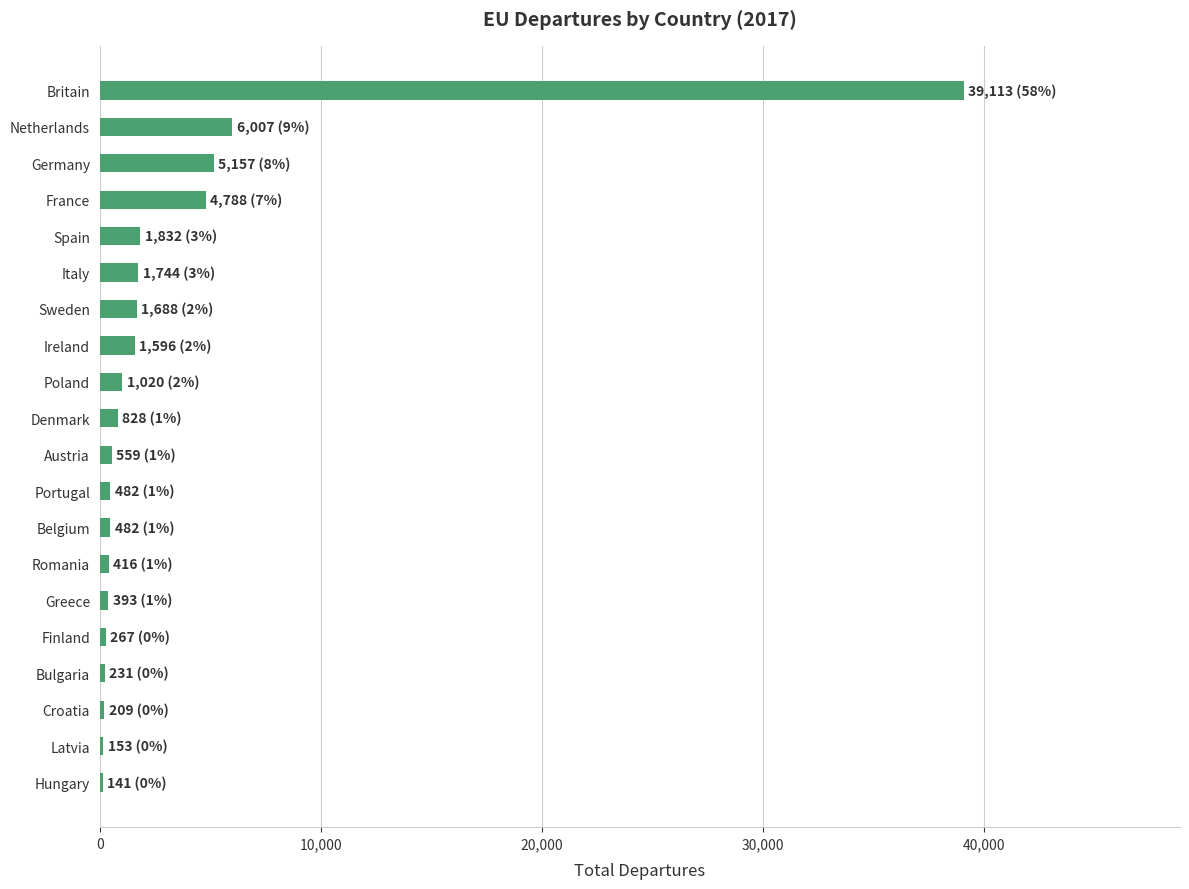

Between Netherlands and Spain, which is larger?

Netherlands